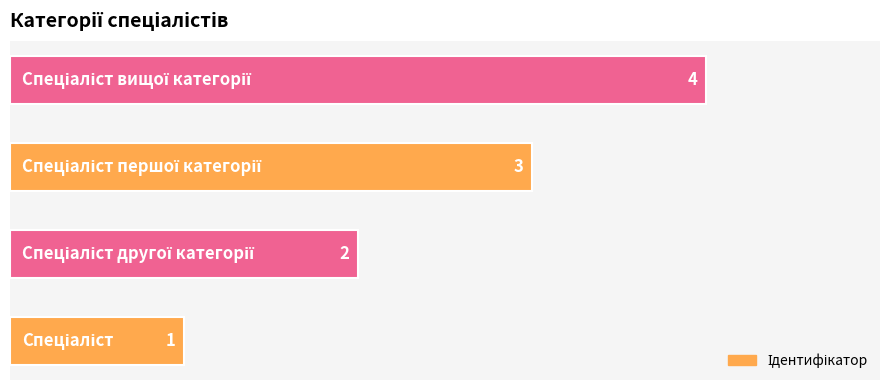

What is the sum of all values?

10